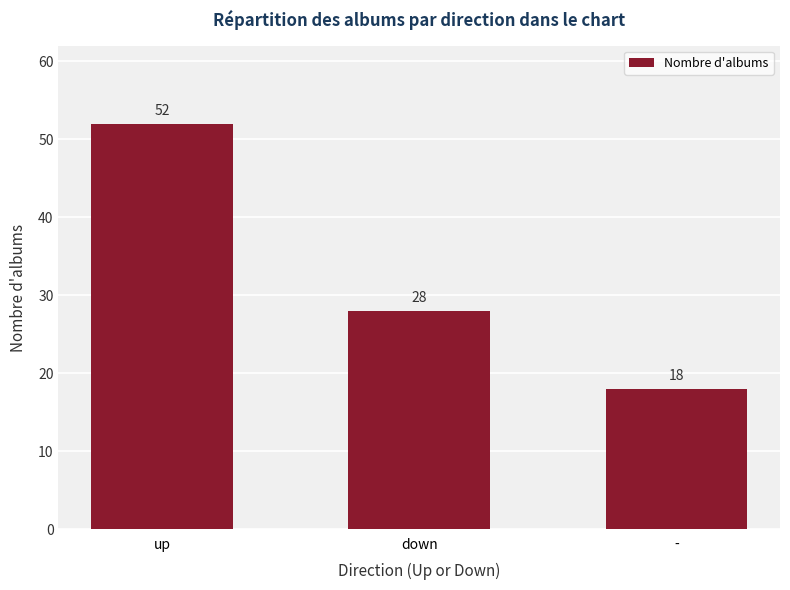

Are the bars horizontal?

No